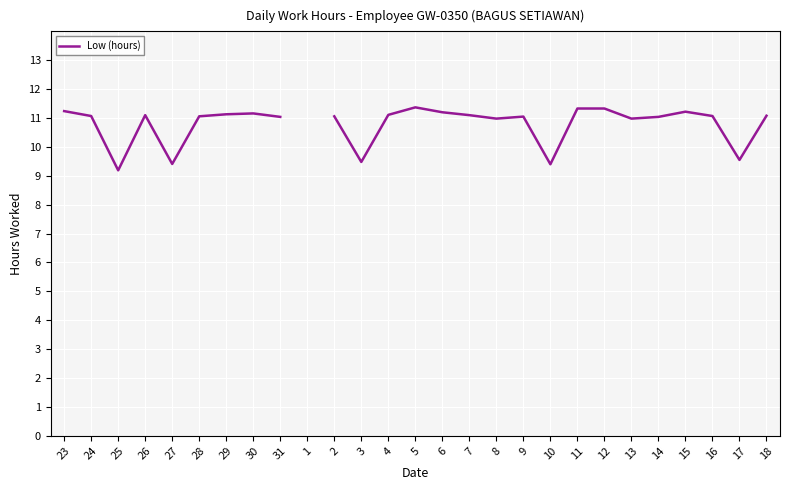

What is the label of the 16th point from the left?

7